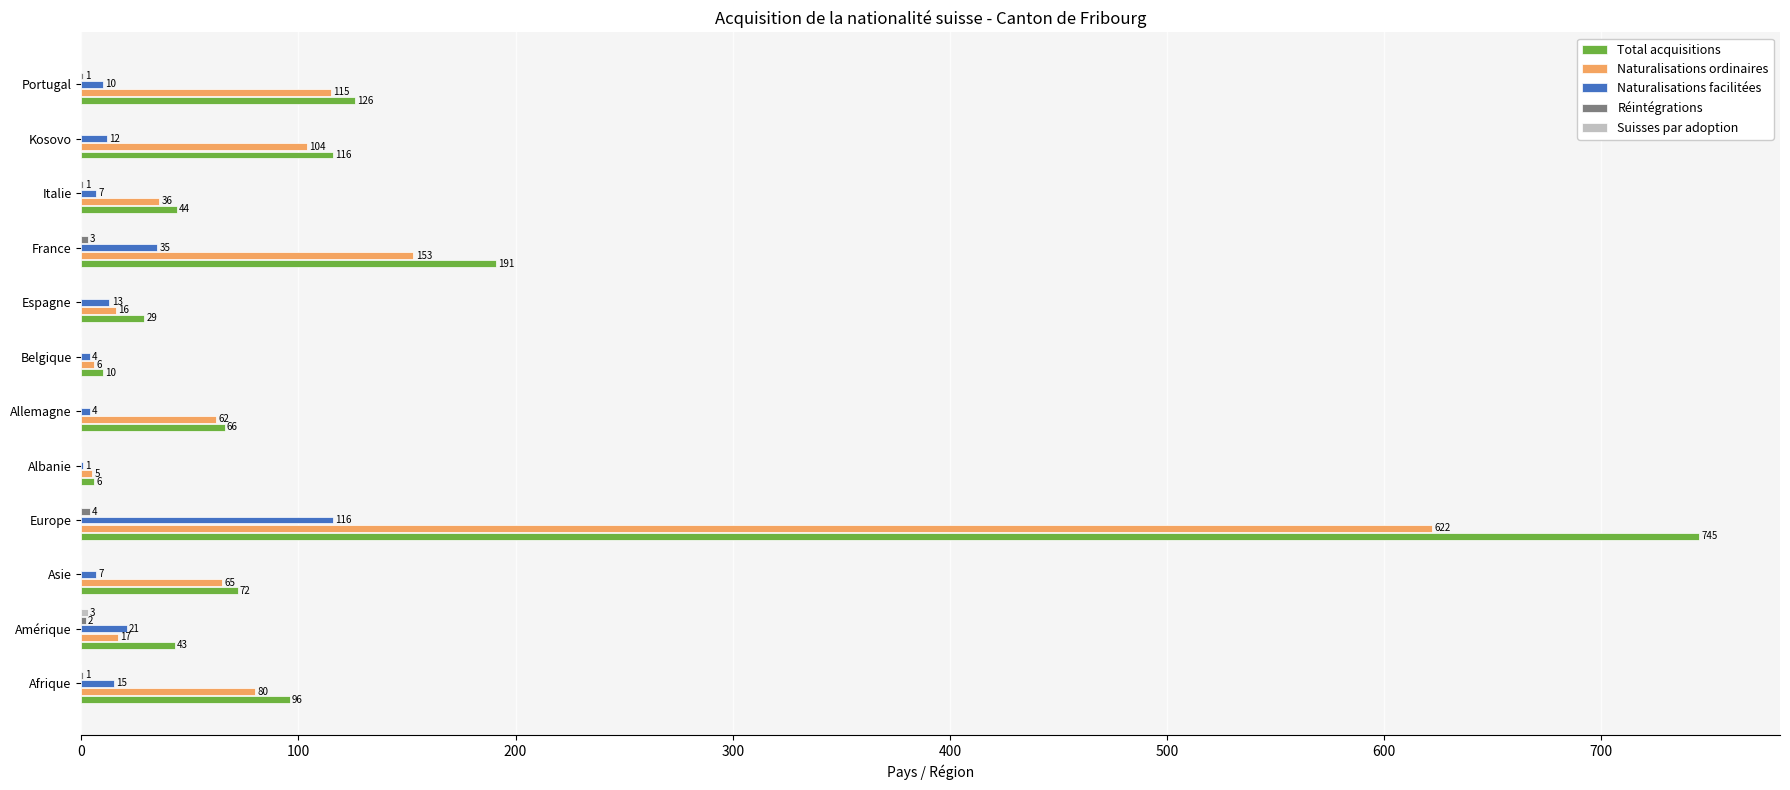

Where is Naturalisations ordinaires nearest to the value 313?

France